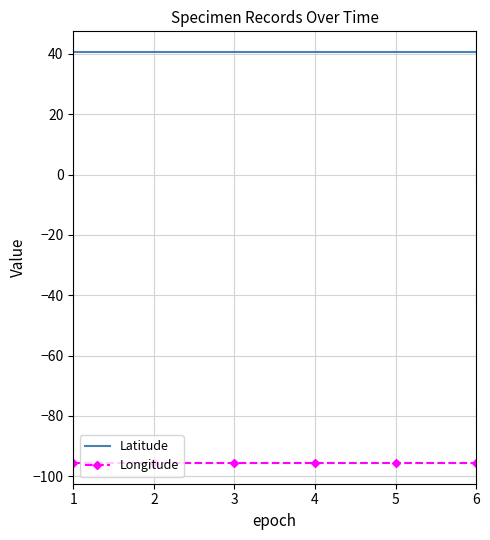

List the series in order of their overall mean, highest first.

Latitude, Longitude